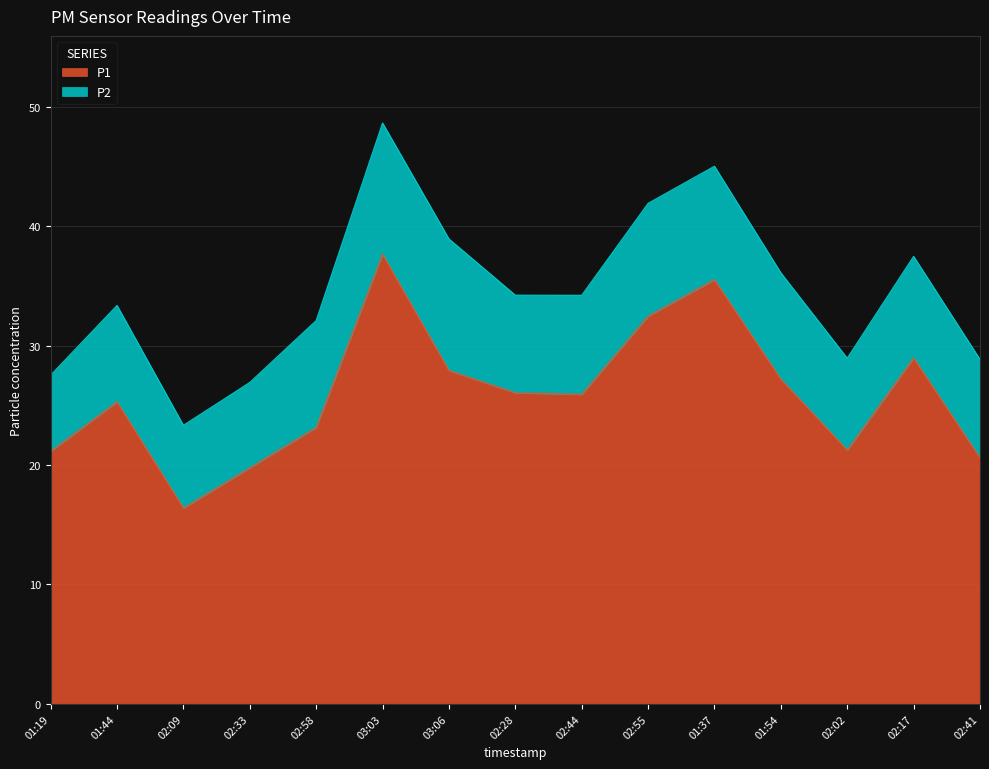

True or false: there are more than 1 points higher than both neighbors.

True